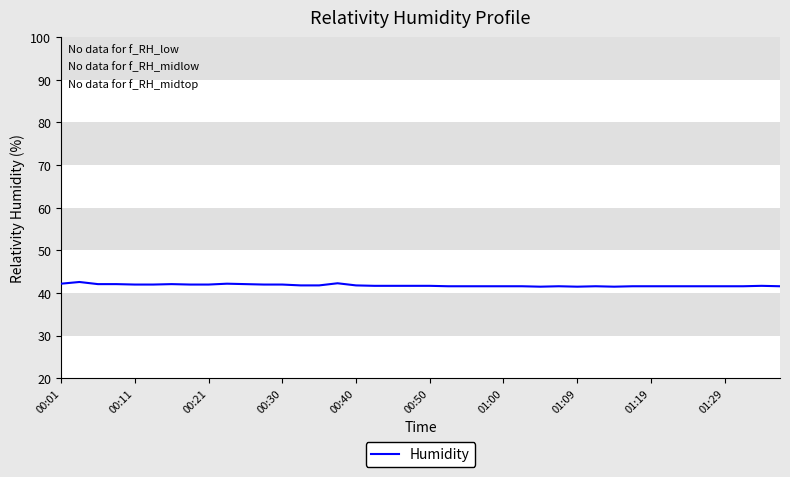

What is the smallest value displayed?

41.5